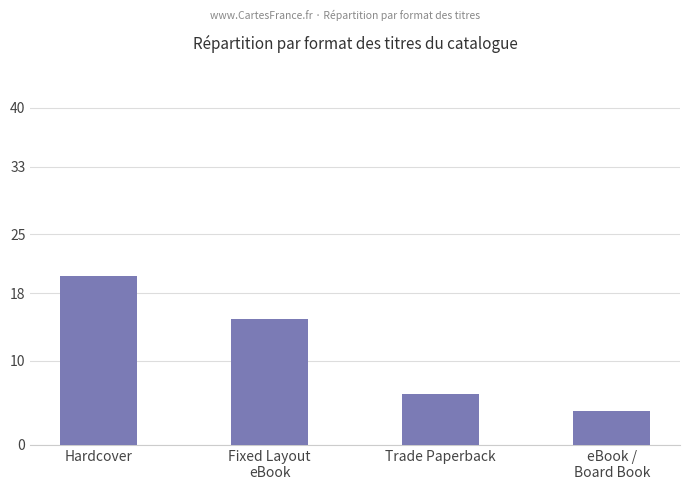

What is the smallest value displayed?

4